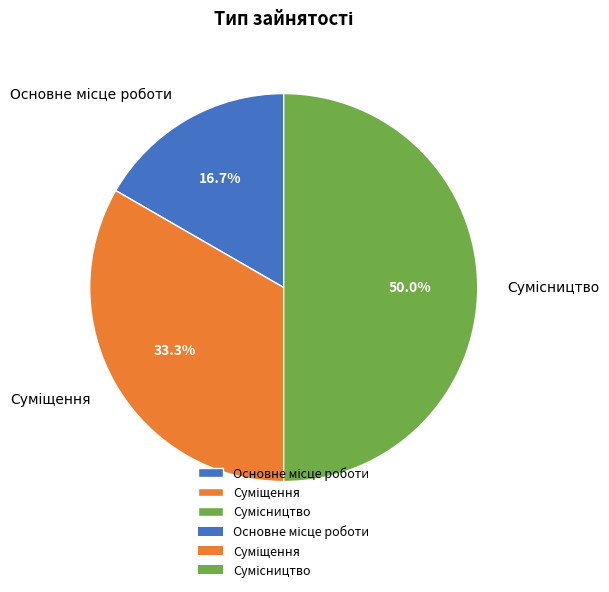

How many segments does this pie chart have?

3